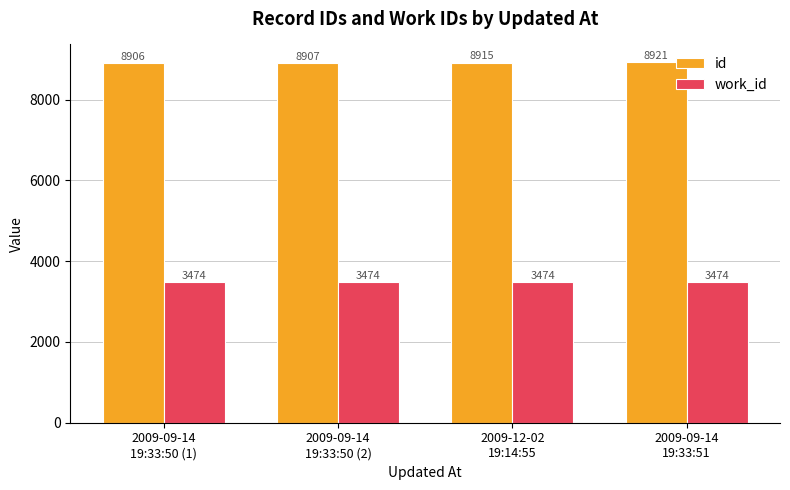

How many groups of bars are there?

4